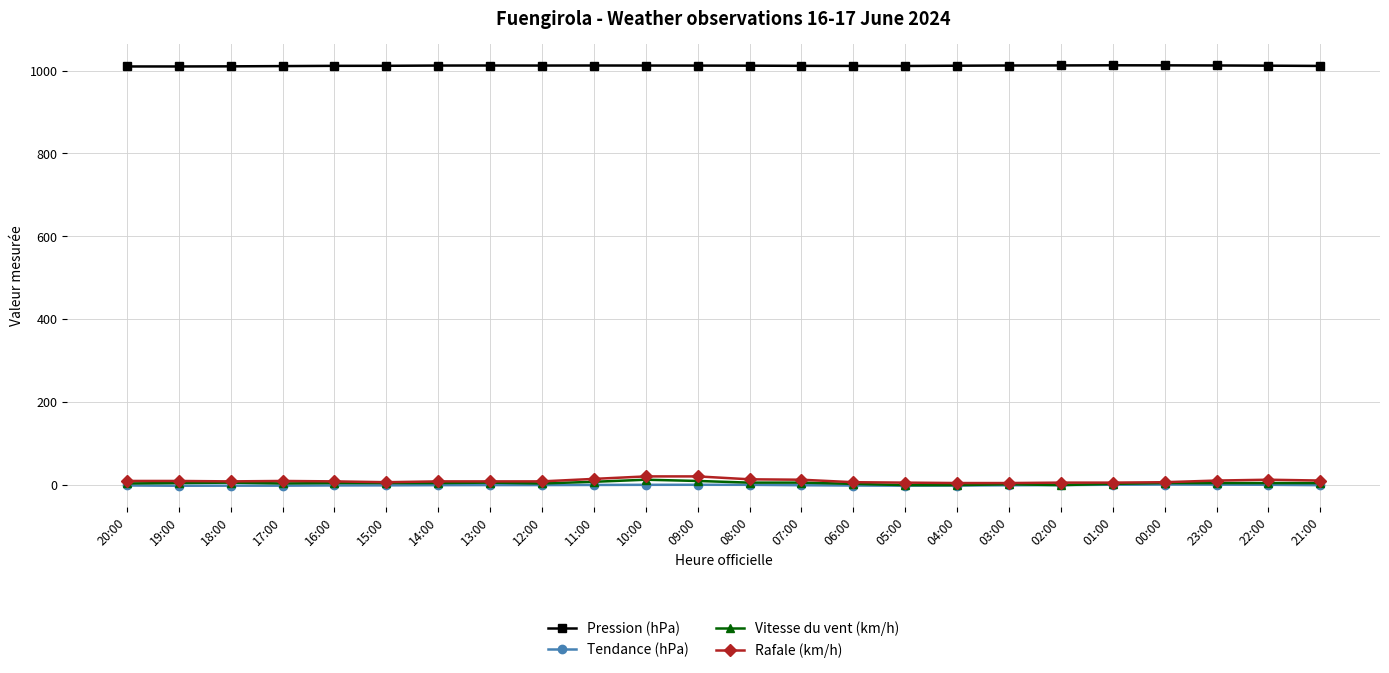

At how many categories does at least one series exceed 516?

24